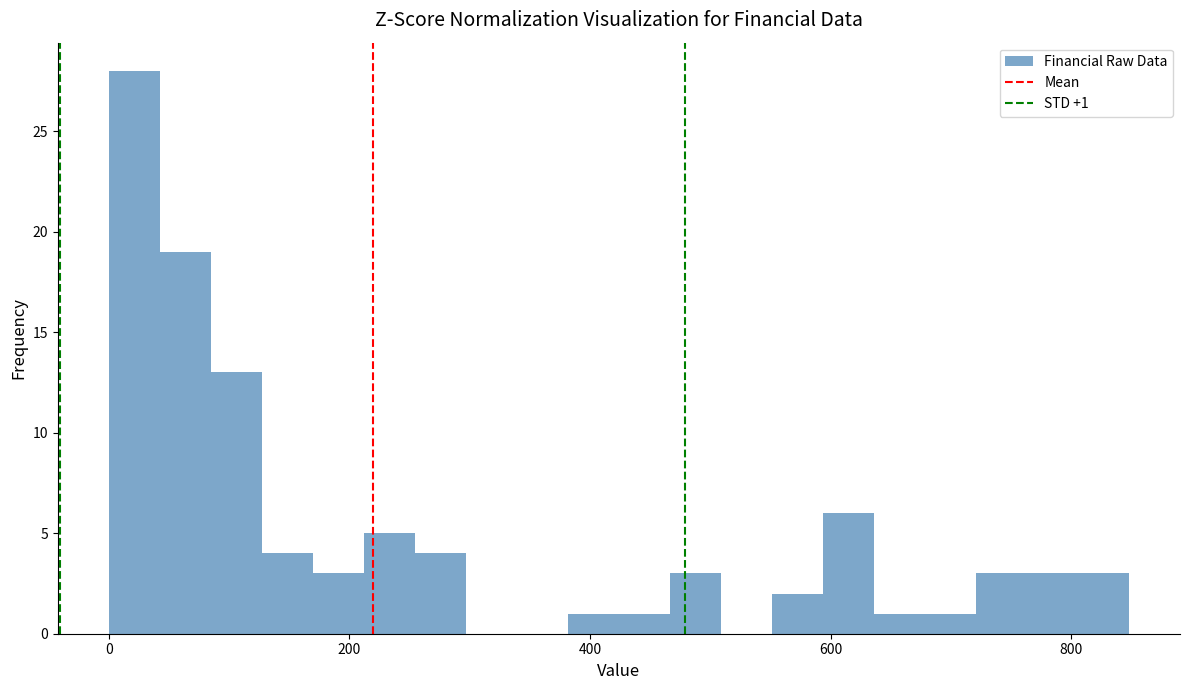

Around what value on the x-axis is the tallest bar? Give the approximate position of its centre, as read against the axis.

20